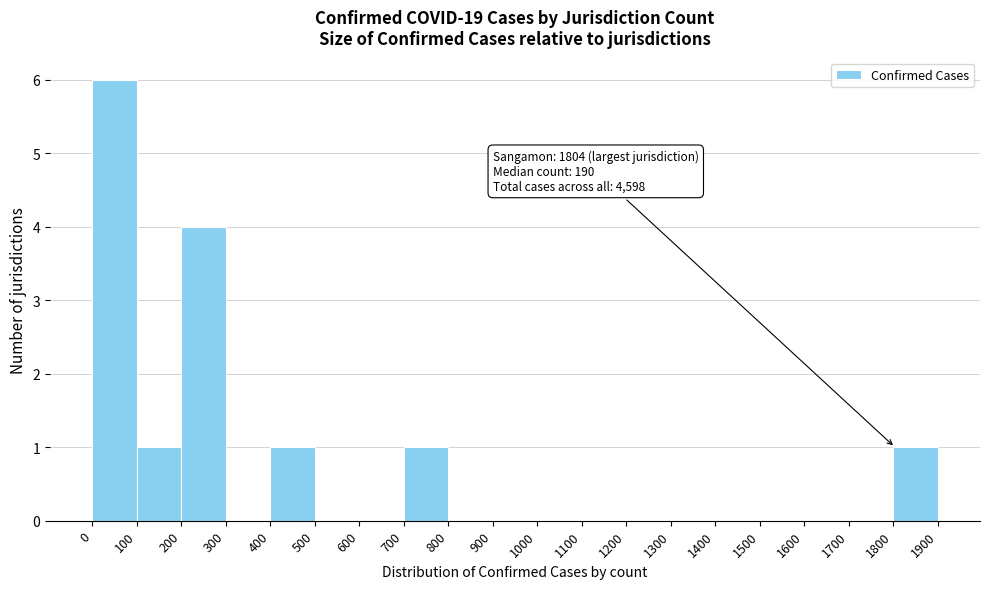

Over which range of the x-axis is the bar tallest?

0 to 100